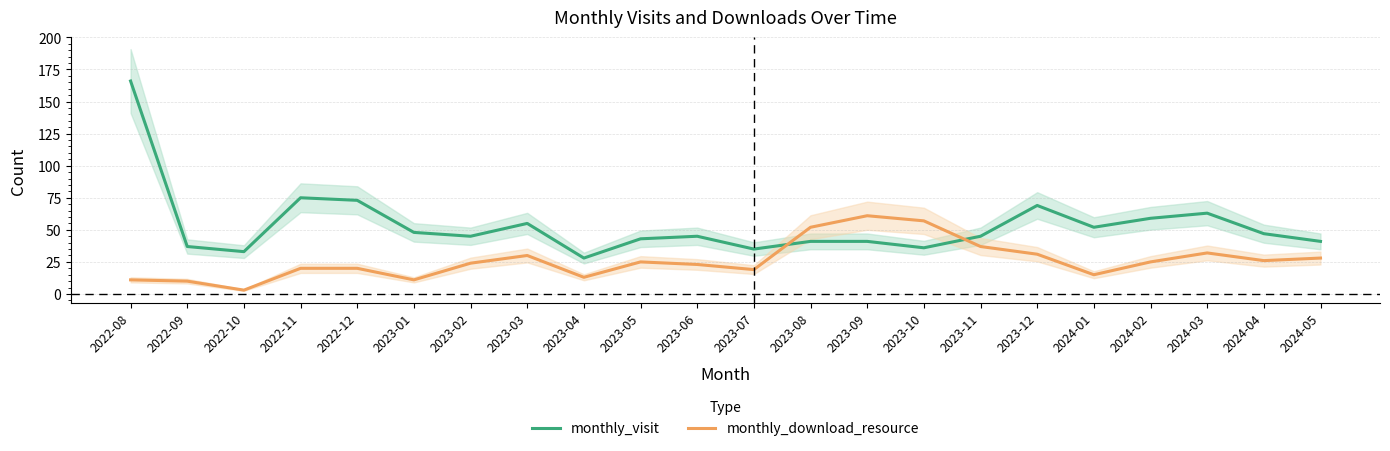

At which category does monthly_visit reach its first local peak?

2022-11